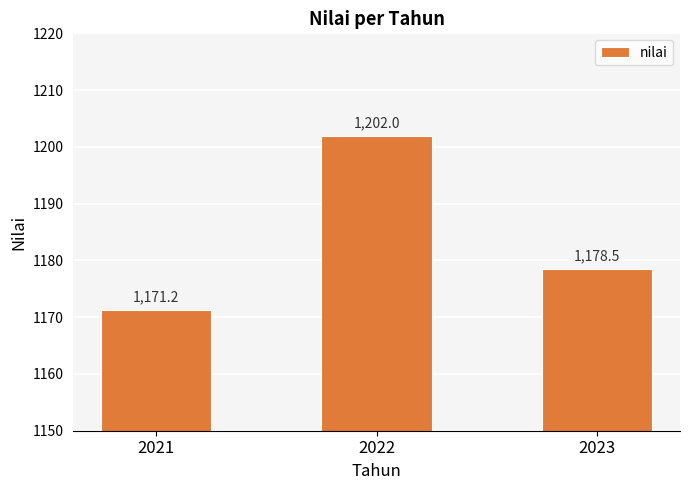

Approximately how many times larger is the value at 2021 compared to 2023?

1.0